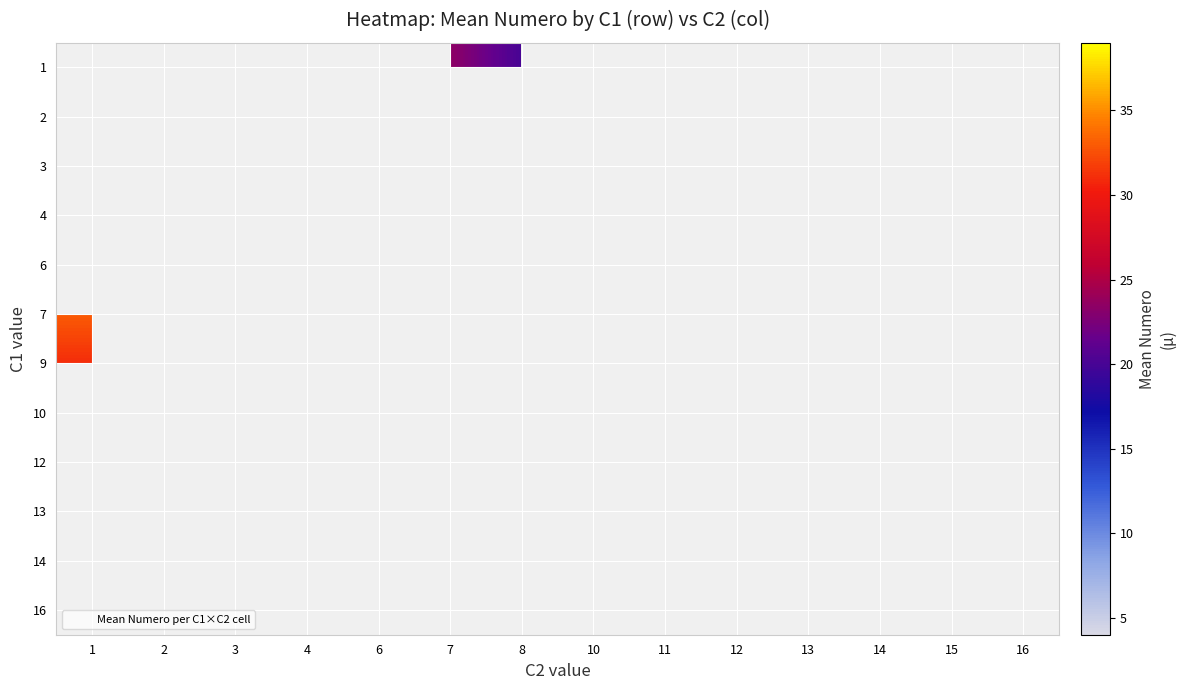

How many data points does each series have?

14